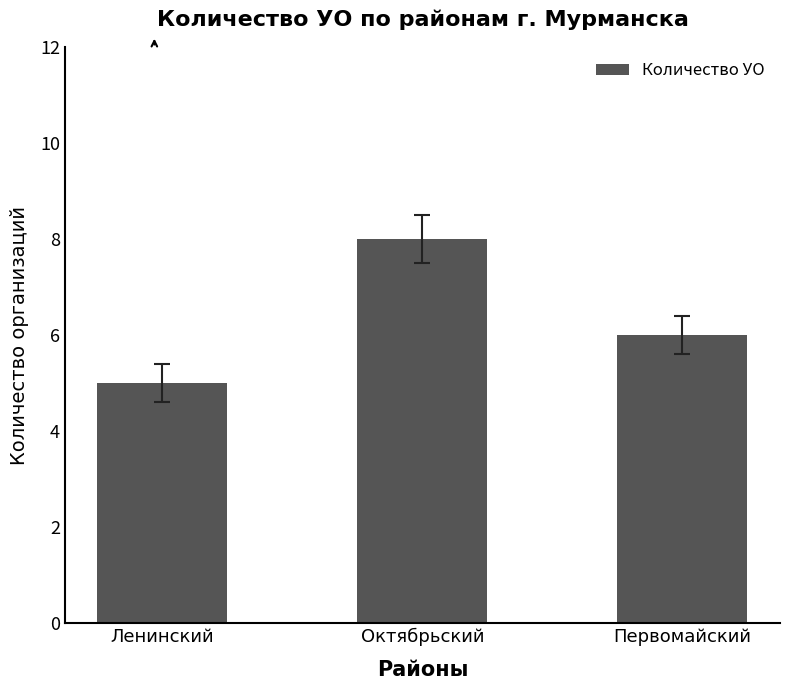

What position from the left is Первомайский?

3